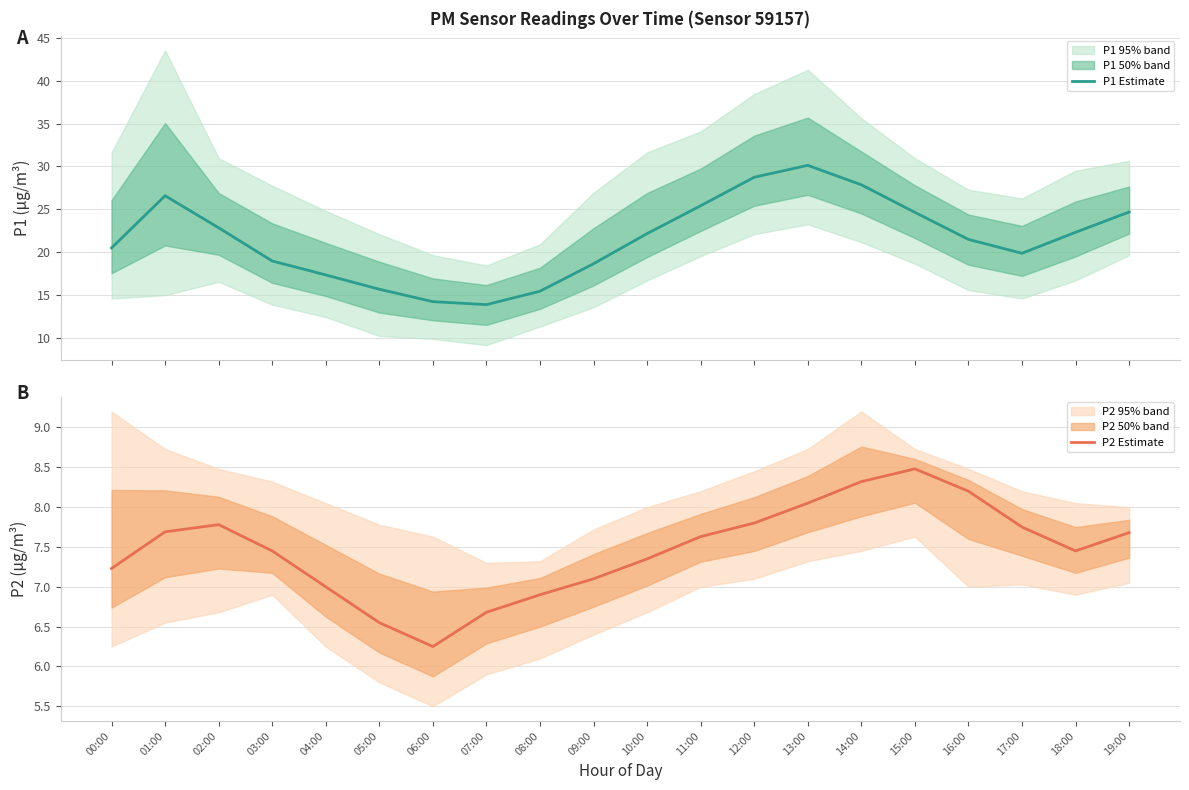

Rank the series at 12:00 from highest to lowest value.

P1 Estimate, P2 Estimate